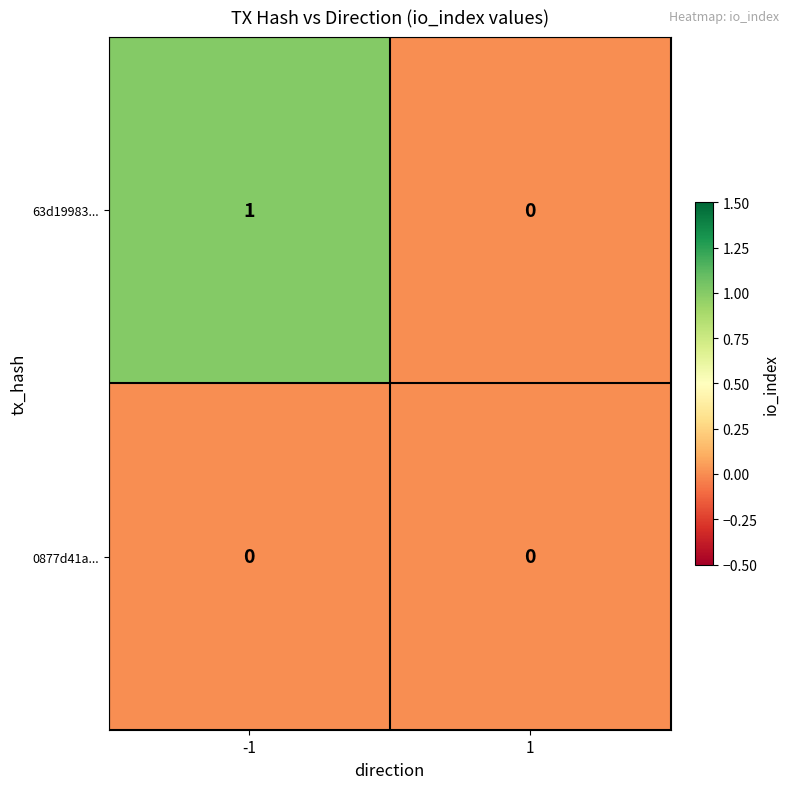

Is the value of 63d19983... at -1 greater than the value of 0877d41a... at -1?

Yes